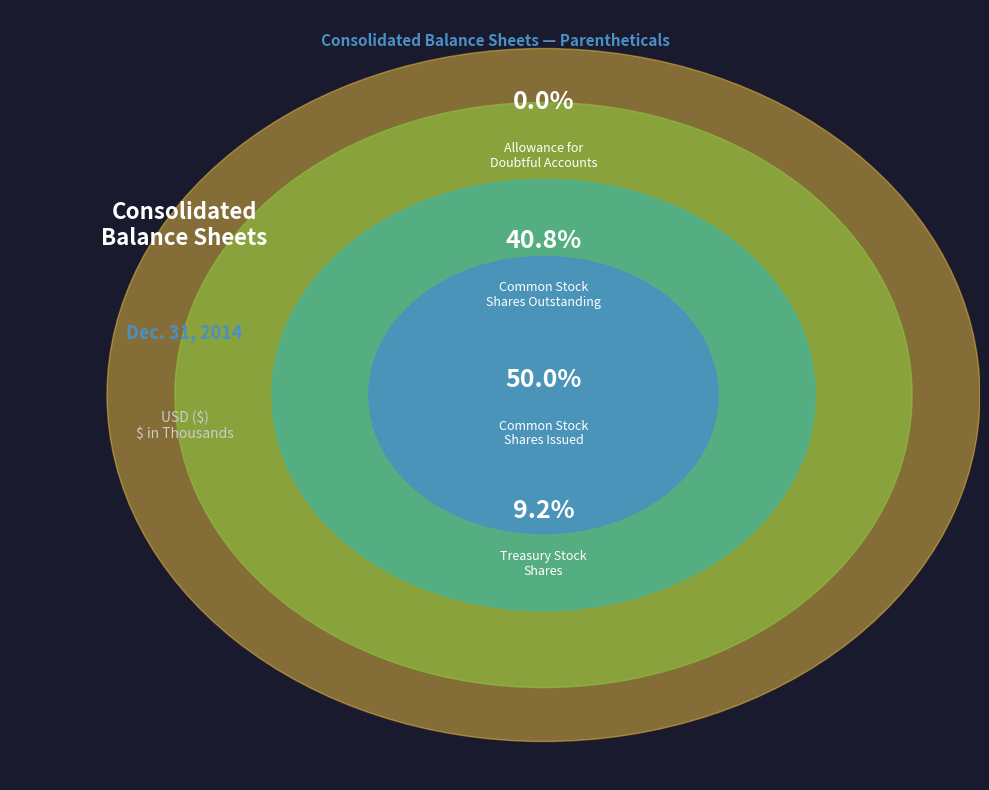

What percentage do Common Stock Shares Outstanding and Common Stock Shares Issued together represent?

90.8%